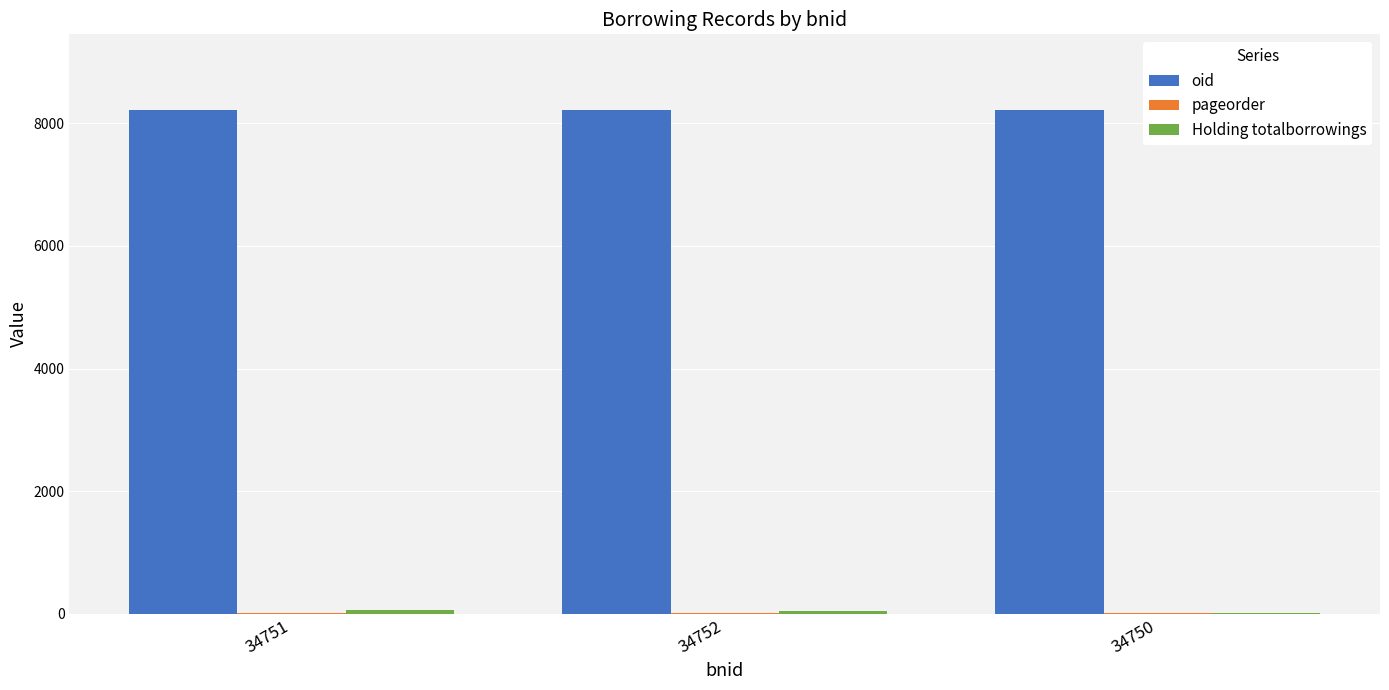

True or false: oid has a value of 13591 at 34752.

False